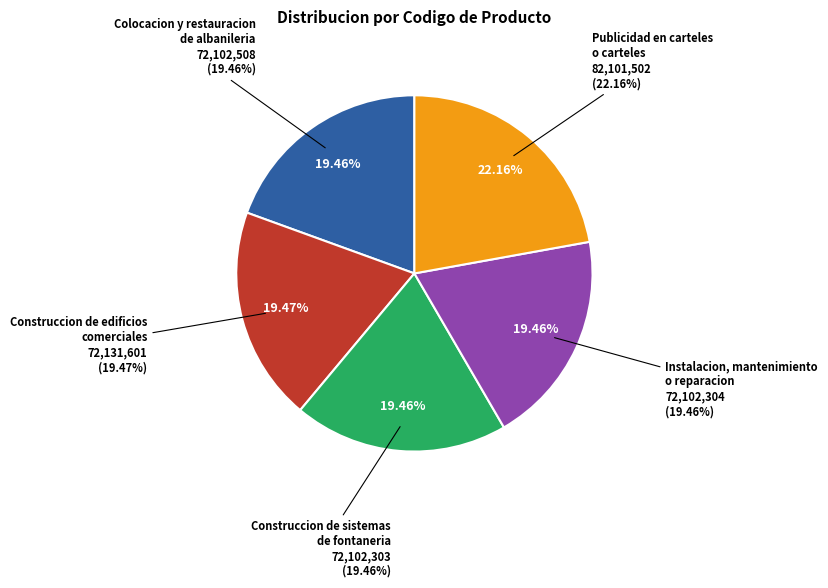

How many segments does this pie chart have?

5